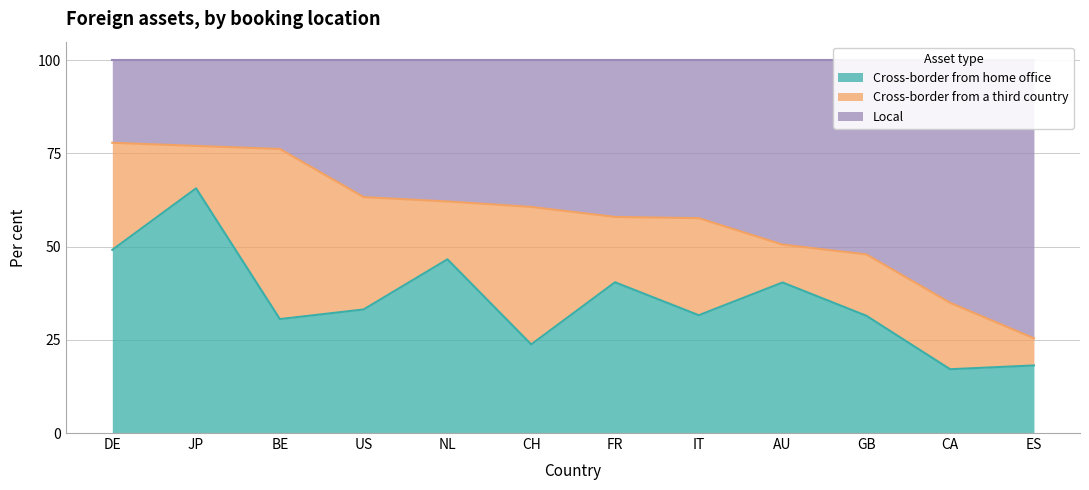

True or false: Local has a value of 102.4 at JP.

False